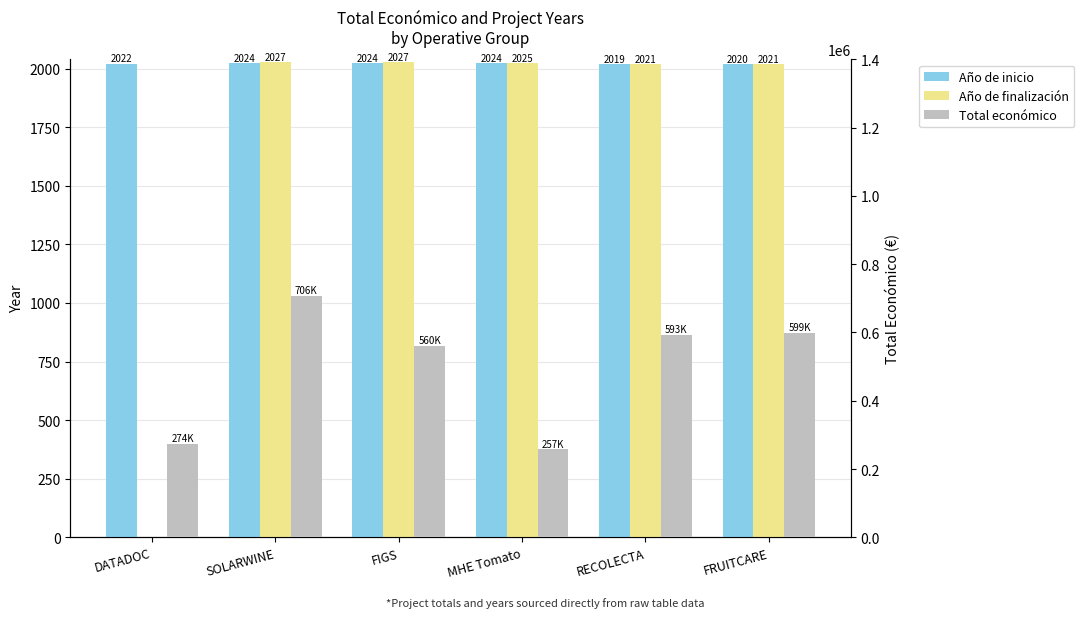

The value of Total económico at FIGS is 560529. True or false?

True